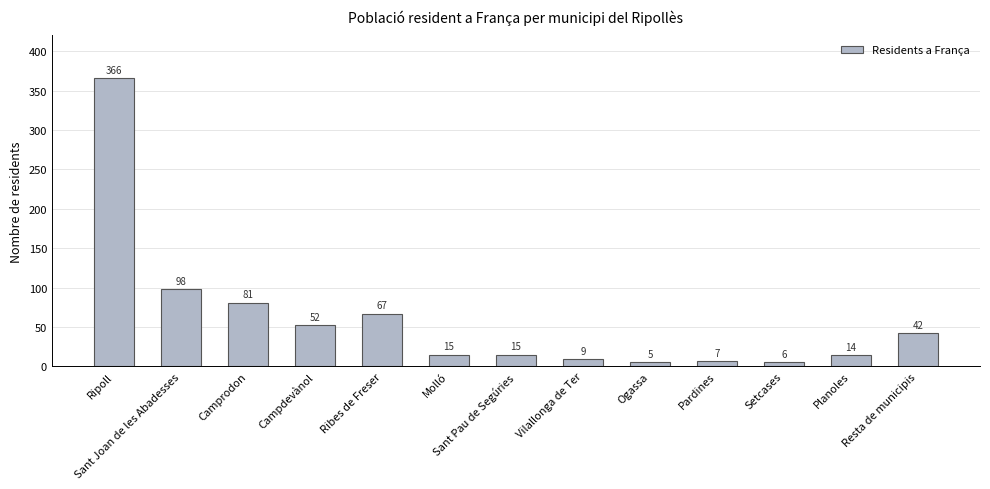

How many bars are there in total?

13